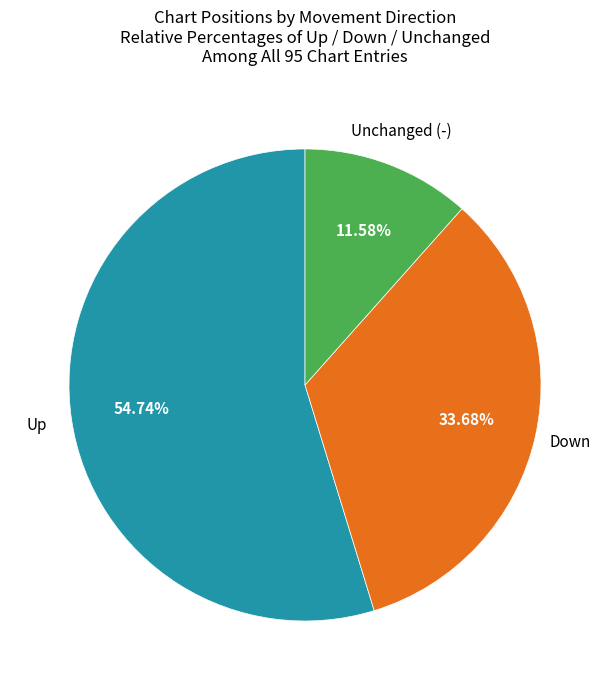

Is there a majority slice in this chart?

Yes